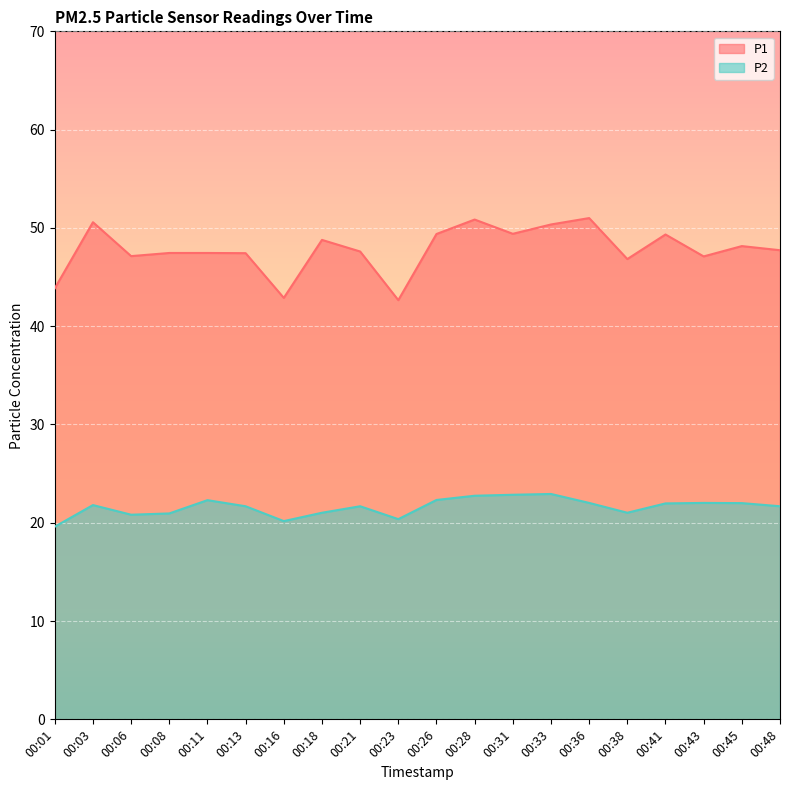

At how many categories does at least one series exceed 47?

16